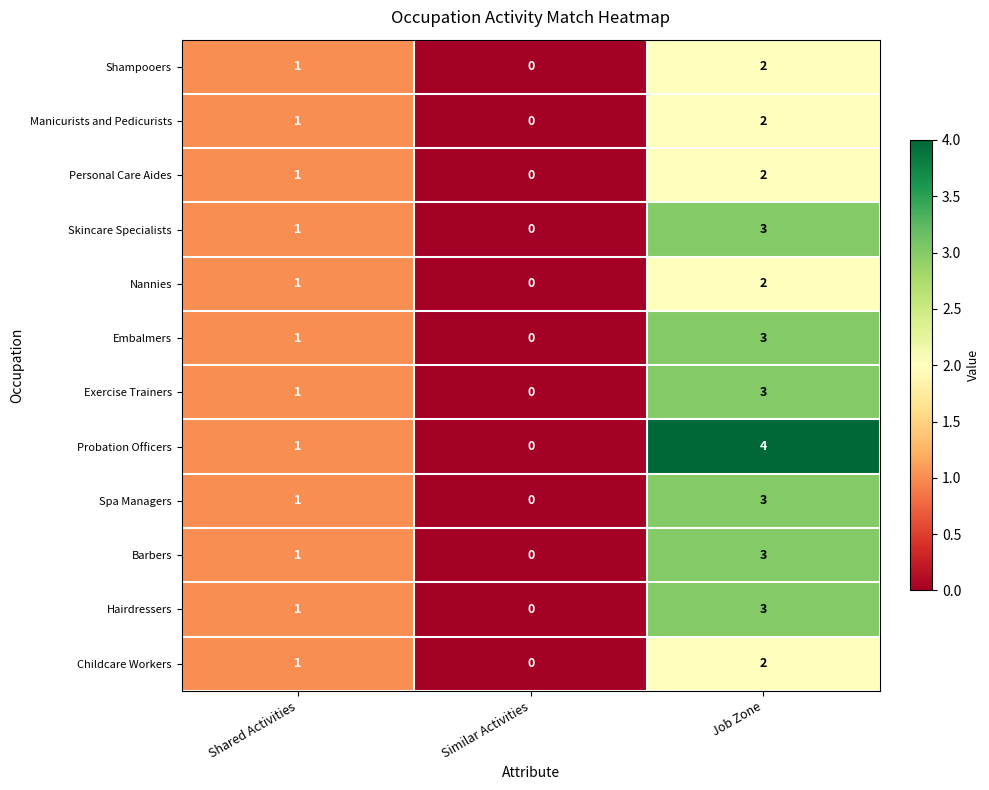

The Personal Care Aides series shows 2 at Job Zone. True or false?

True